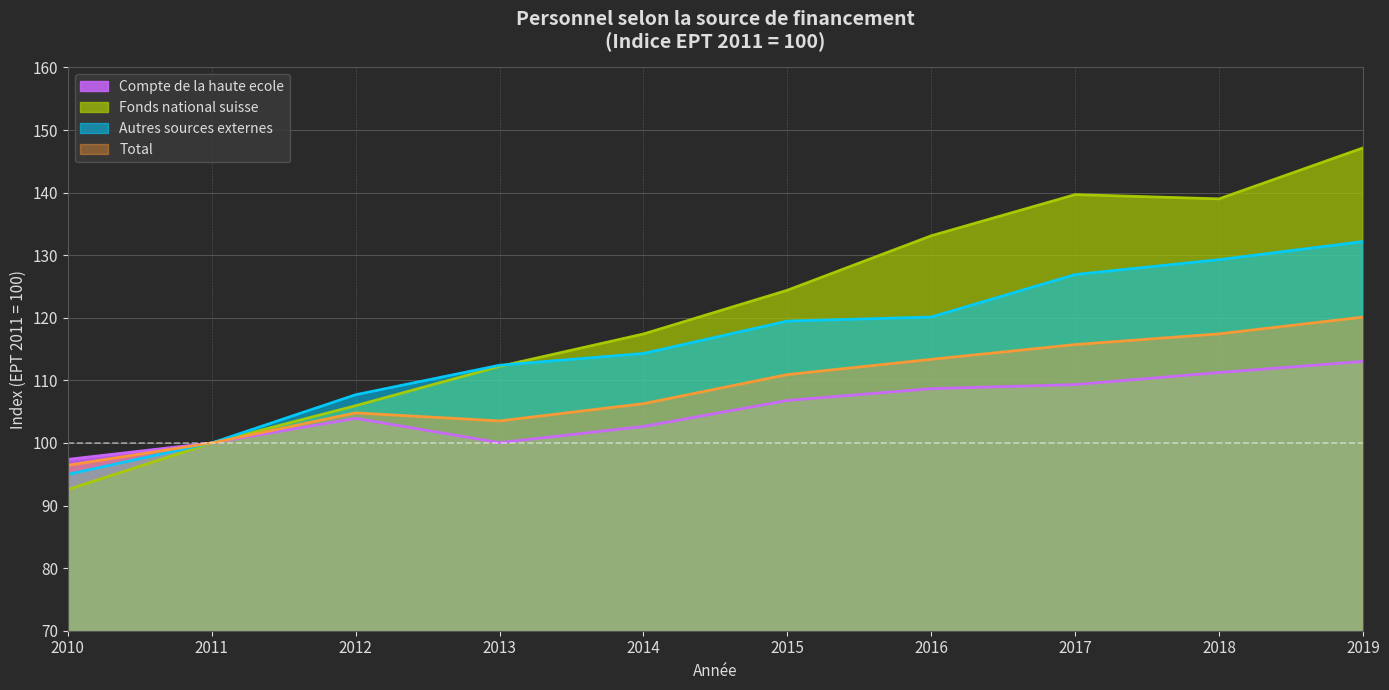

What value does the Autres sources externes series have at 2011?

100.0